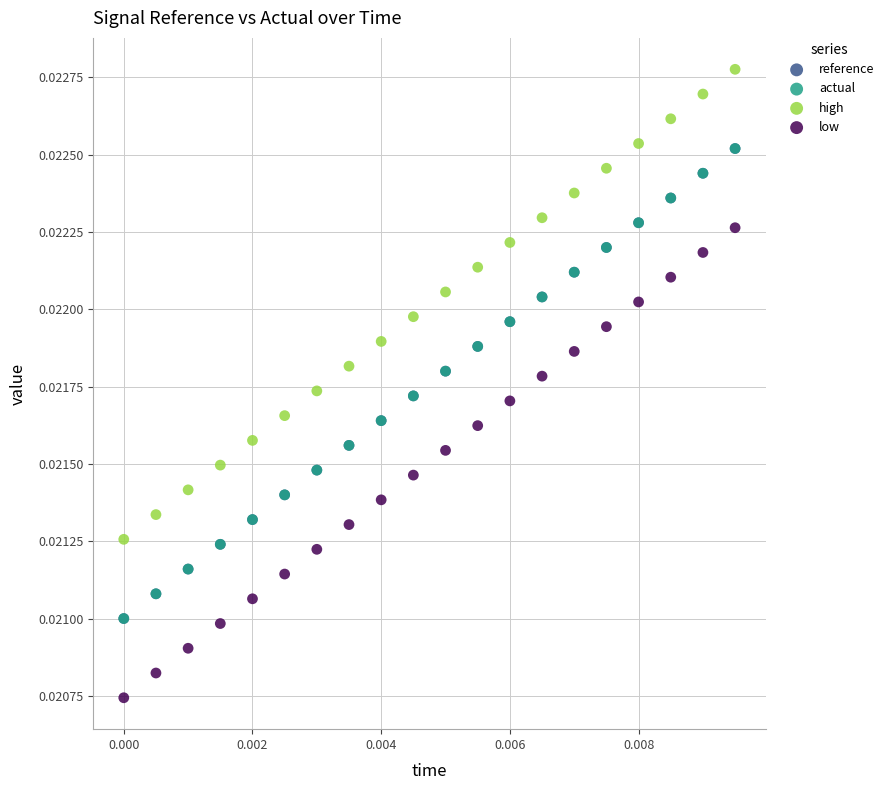

Which series has the widest spread of Y values?

low